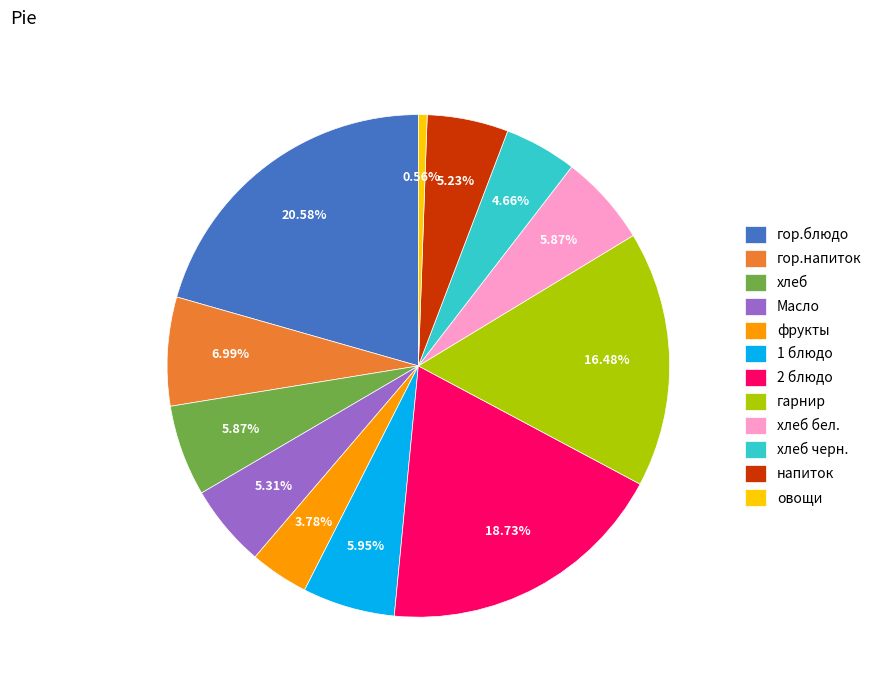

Does хлеб черн. account for over 50% of the chart?

No